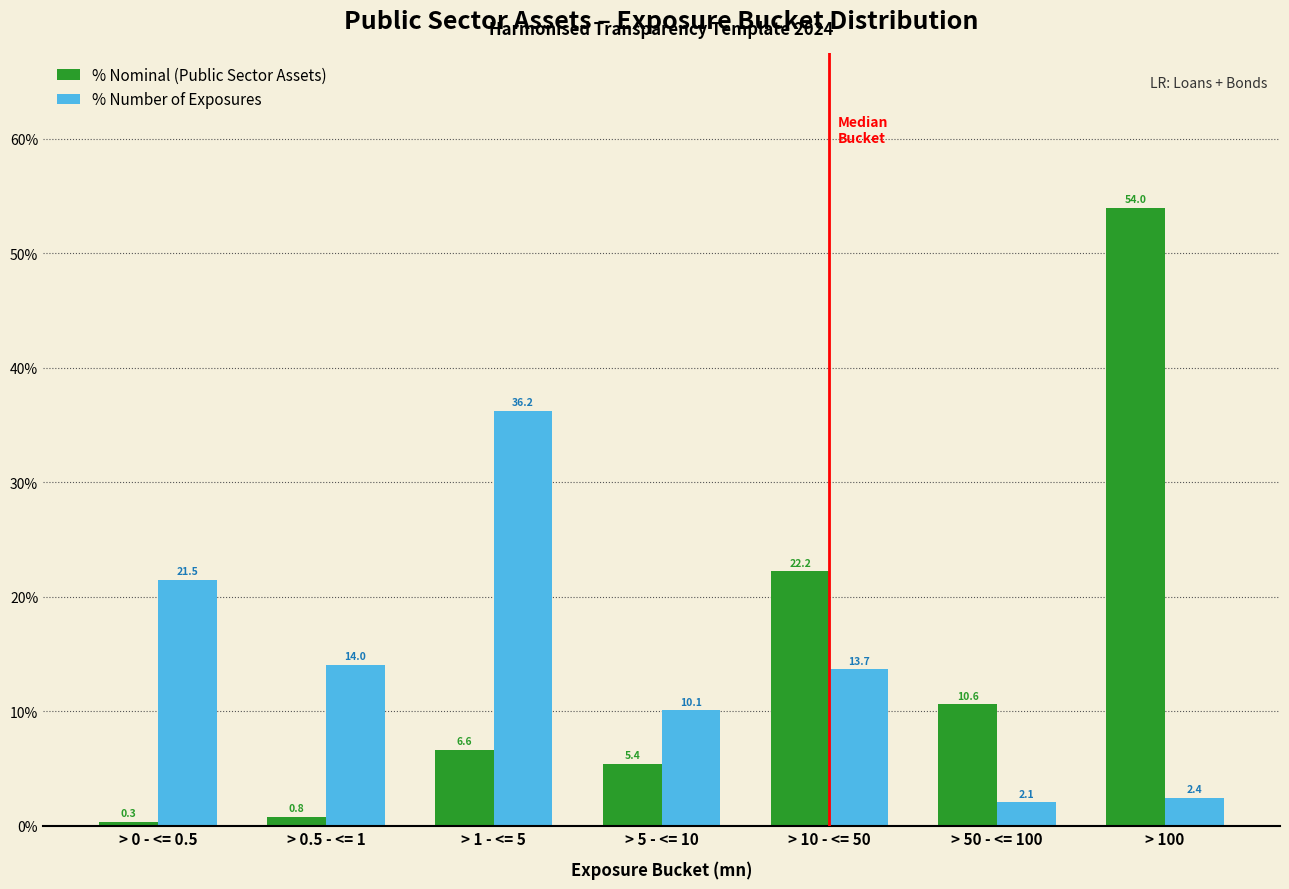

Reading left to right, list all the values displayed in this chart.

% Nominal (Public Sector Assets): 0.3	0.8	6.6	5.4	22.2	10.6	54.0
% Number of Exposures: 21.5	14.0	36.2	10.1	13.7	2.1	2.4